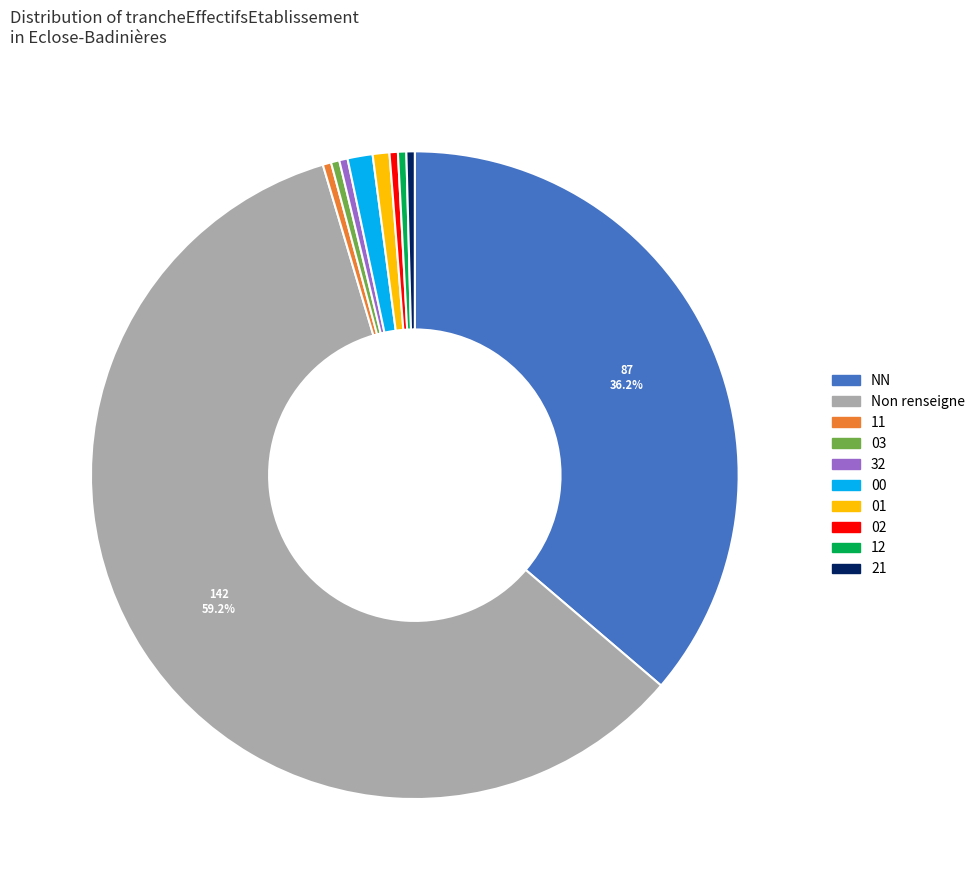

Is there any slice that represents more than half of the pie?

Yes